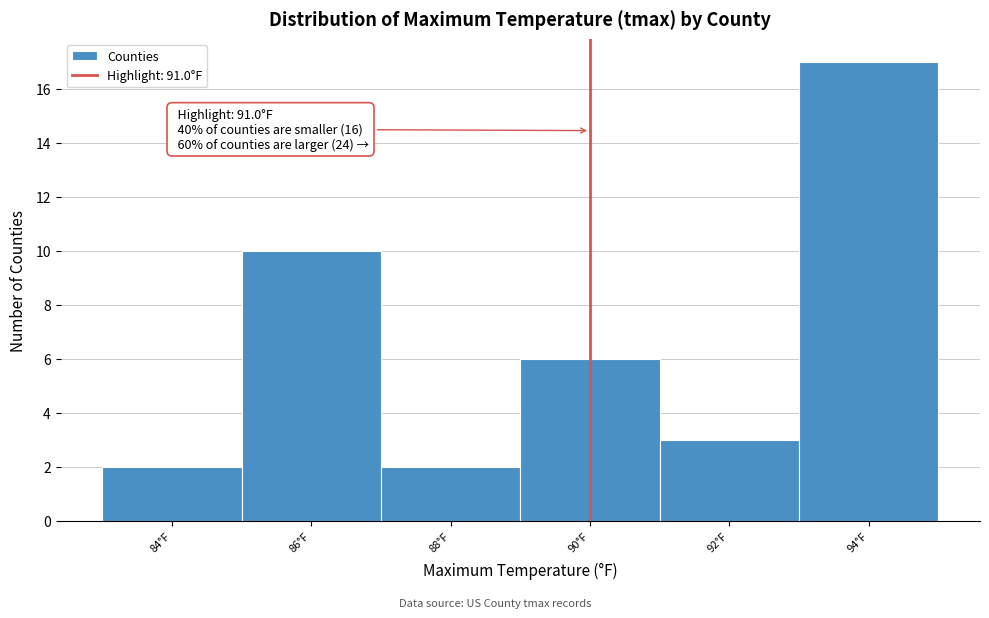

Reading left to right, what are all the values shown in this chart?

2	10	2	6	3	17